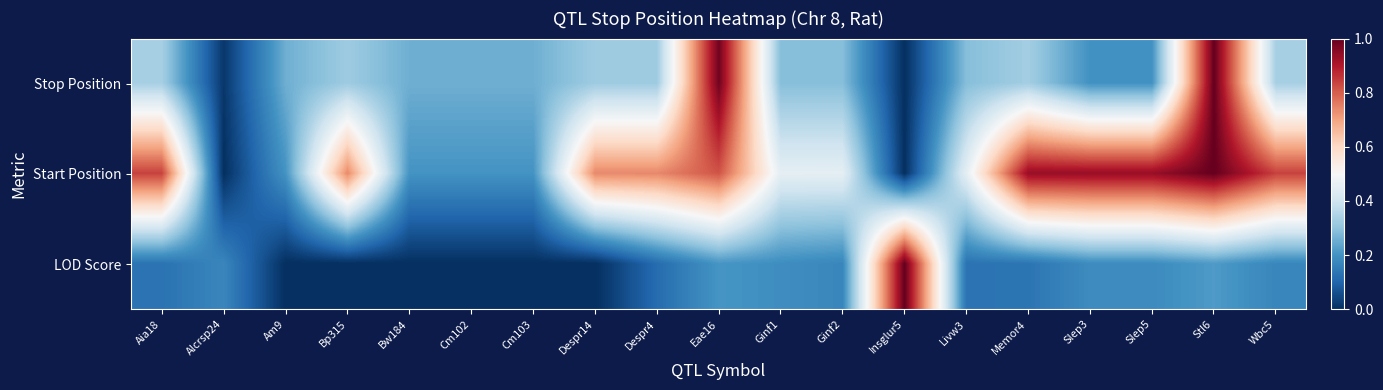

At how many categories does at least one series exceed 0?

19